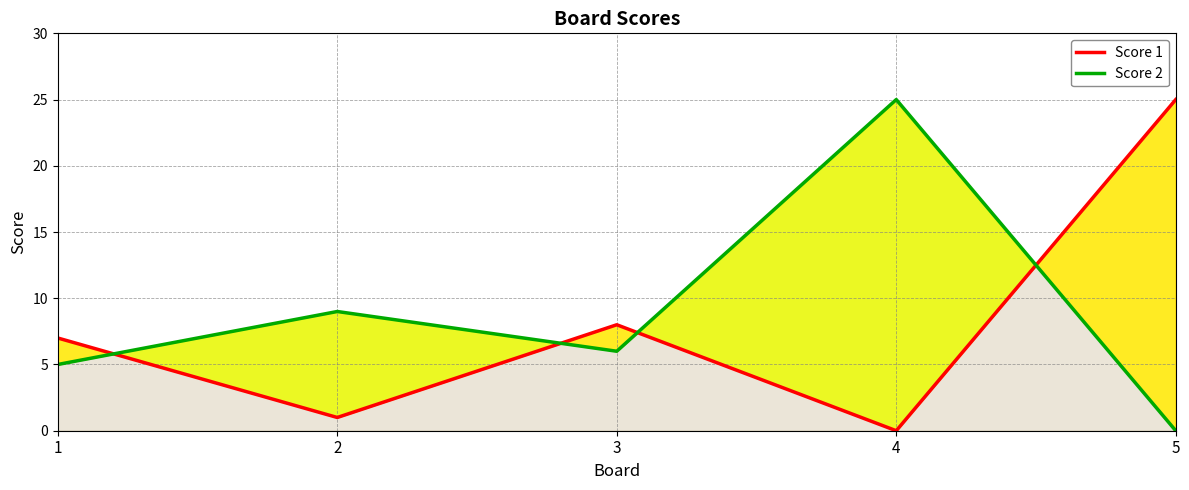

Reading left to right, list all the values displayed in this chart.

Score 1: 7	1	8	0	25
Score 2: 5	9	6	25	0